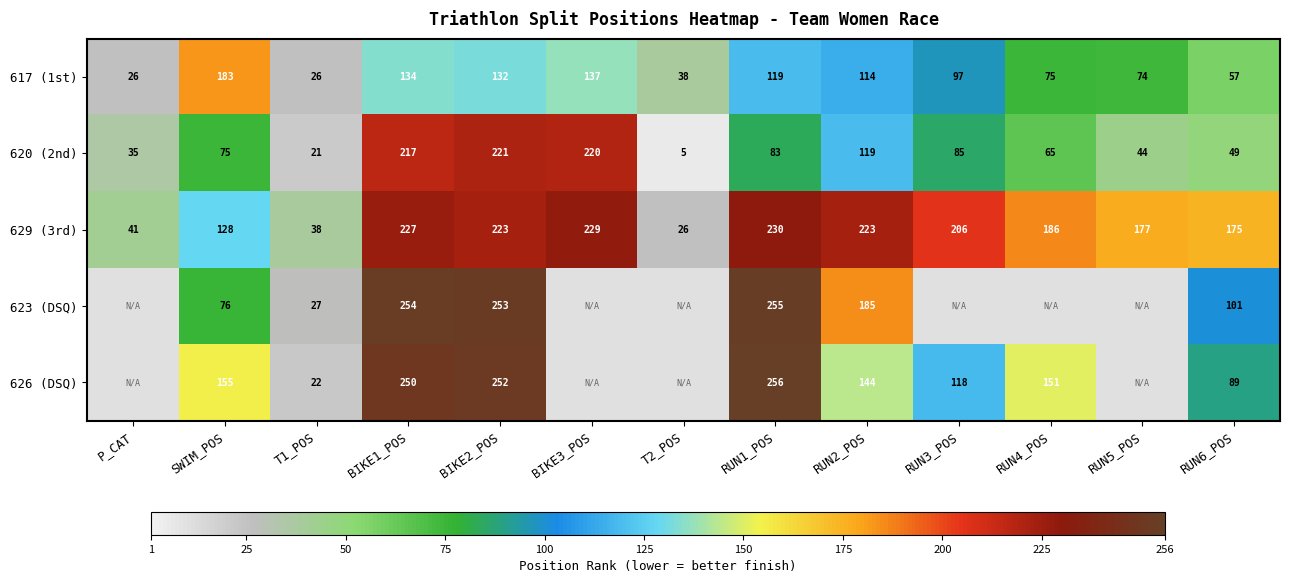

Between T1_POS and BIKE2_POS, which series saw the biggest shift?

626 (DSQ)